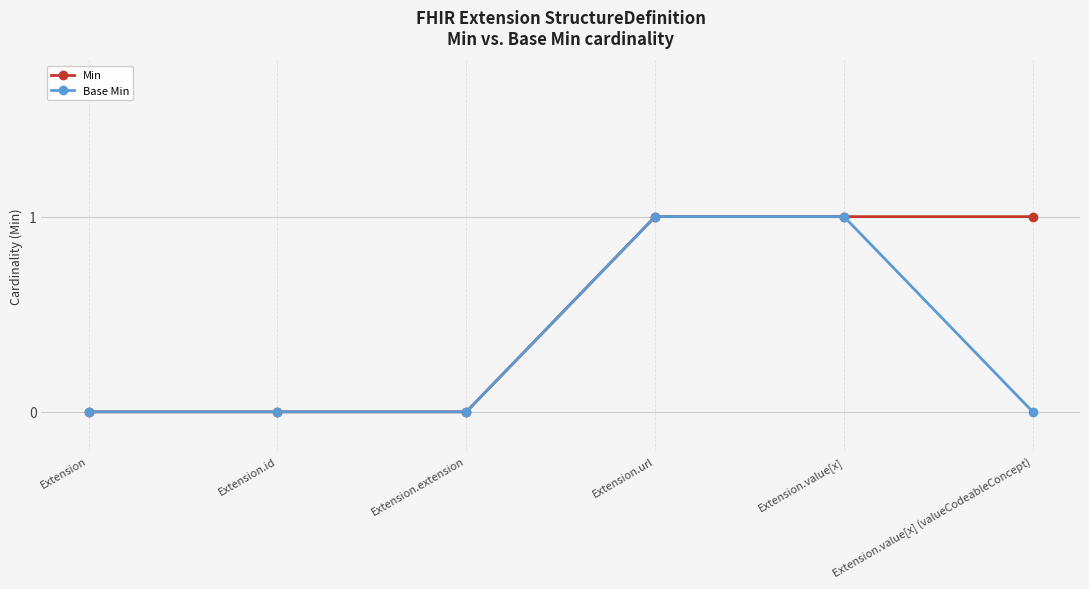

Reading left to right, list all the values displayed in this chart.

Min: Extension=0	Extension.id=0	Extension.extension=0	Extension.url=1	Extension.value[x]=1	Extension.value[x] (valueCodeableConcept)=1
Base Min: Extension=0	Extension.id=0	Extension.extension=0	Extension.url=1	Extension.value[x]=1	Extension.value[x] (valueCodeableConcept)=0